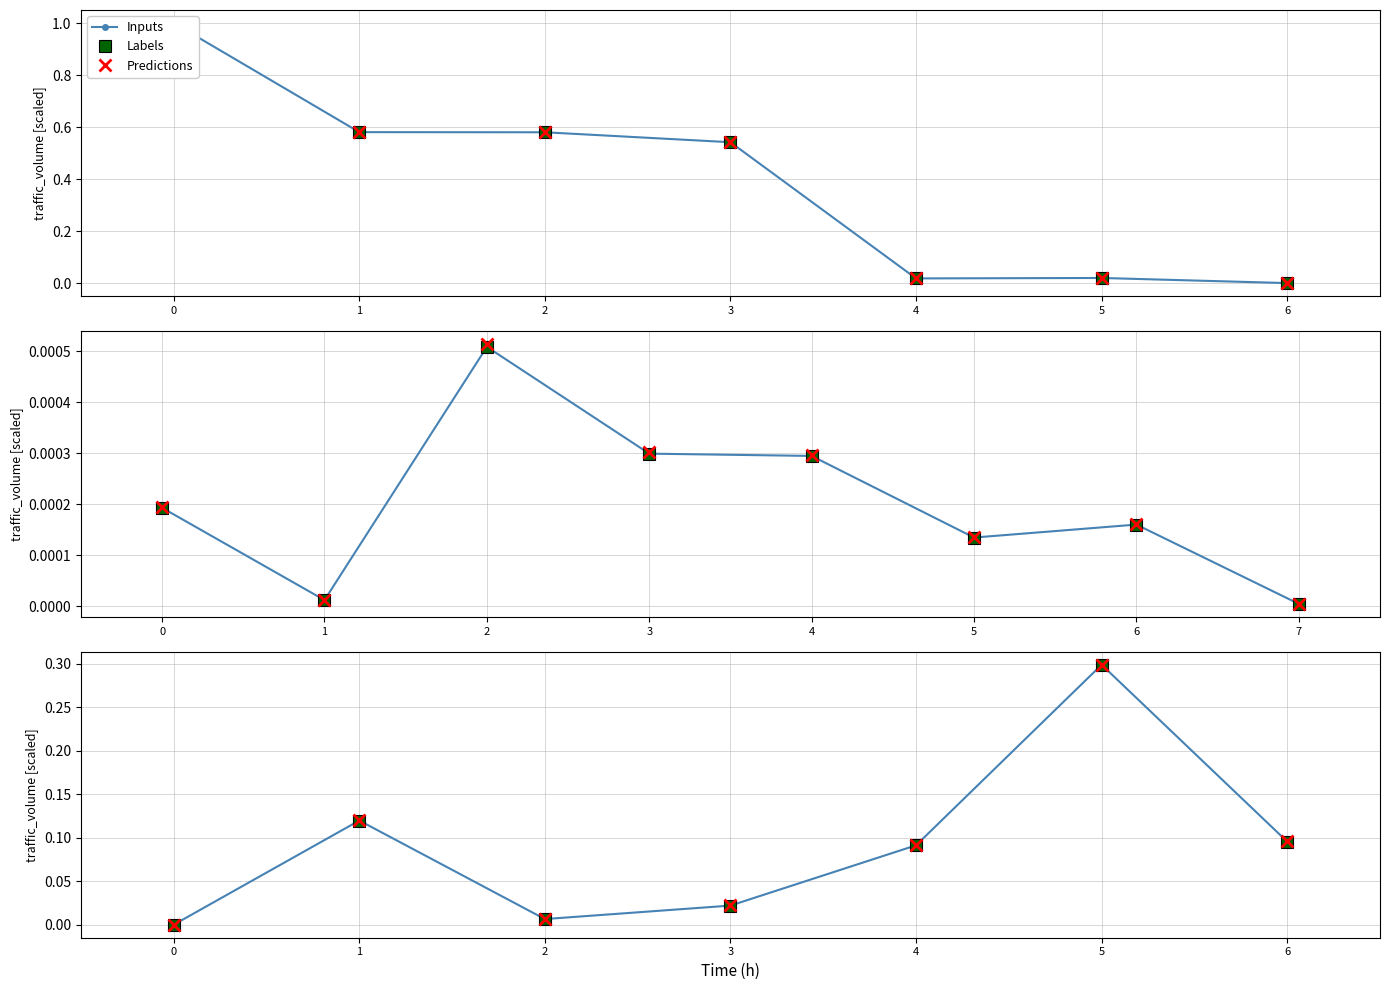

Does the chart display data point markers on the line(s)?

Yes